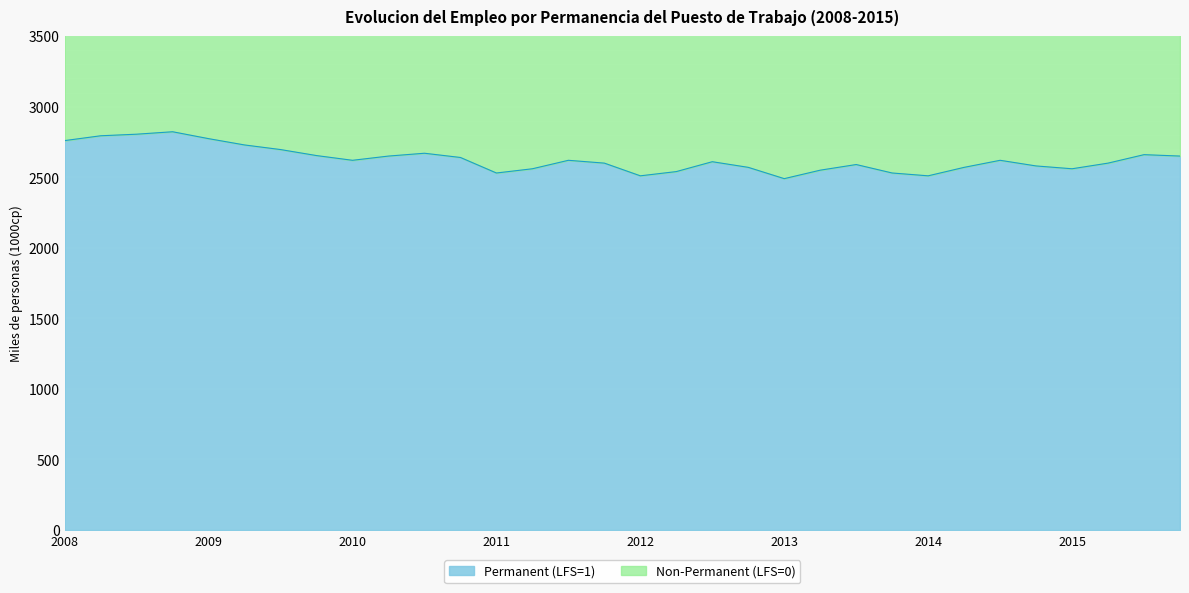

True or false: Non-Permanent (LFS=0) and Permanent (LFS=1) cross at least once.

False